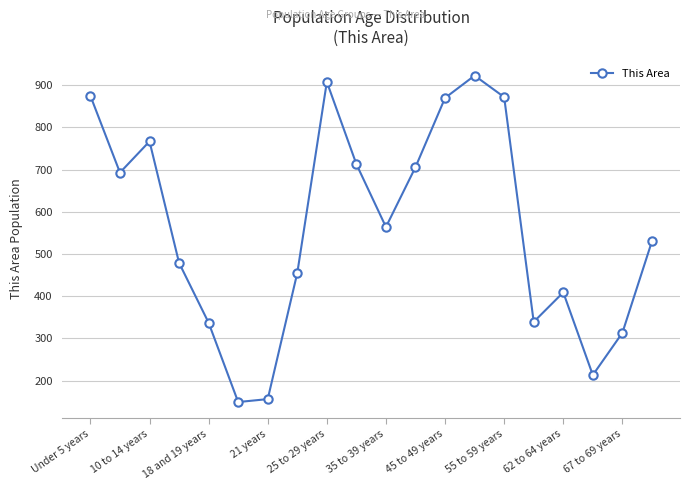

How many lines are shown in the chart?

1